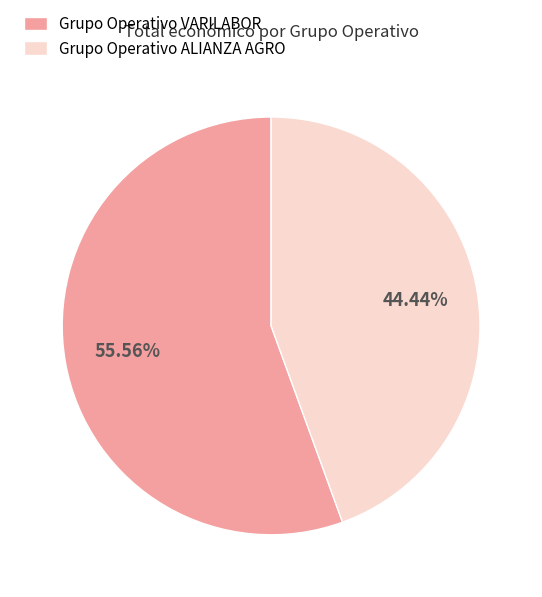

Which slice represents more than half of the pie?

Grupo Operativo VARILABOR